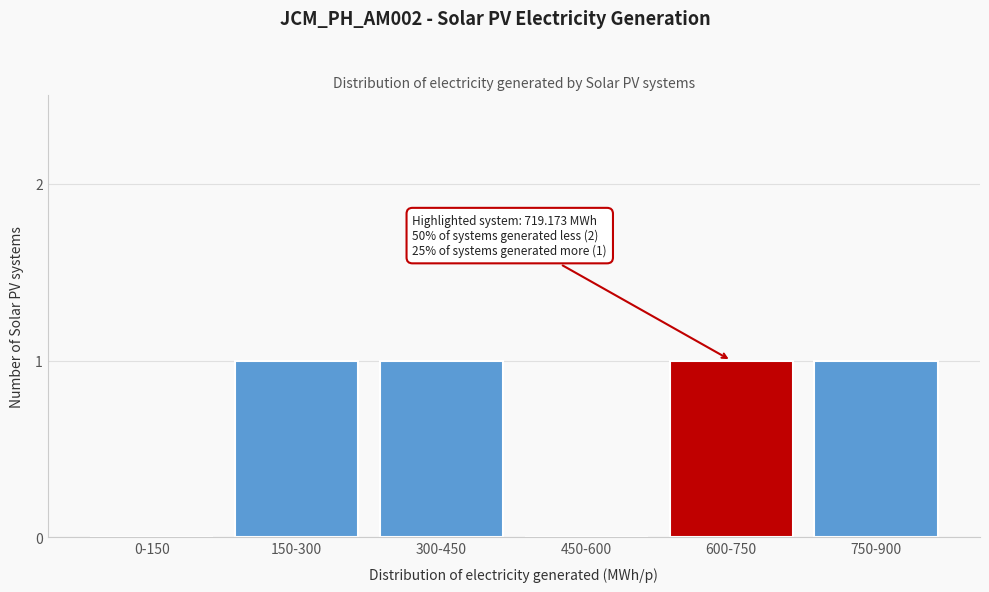

Reading left to right, list all the values displayed in this chart.

0-150=0	150-300=1	300-450=1	450-600=0	600-750=1	750-900=1